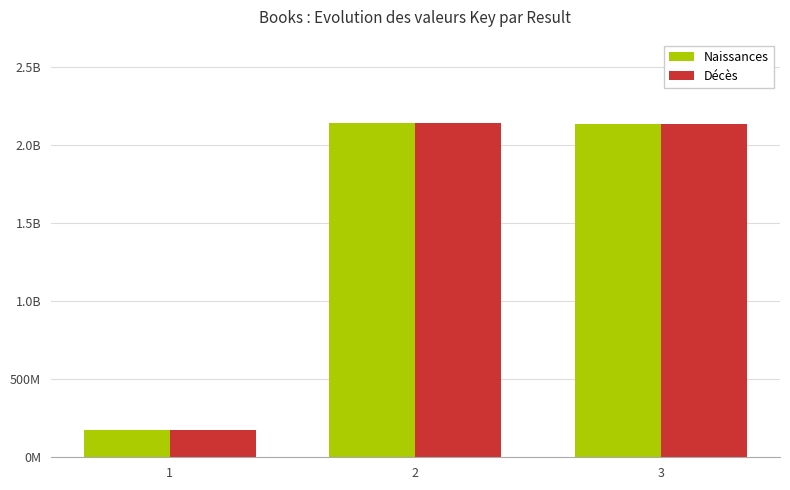

Are the bars grouped side by side (vs. stacked)?

Yes